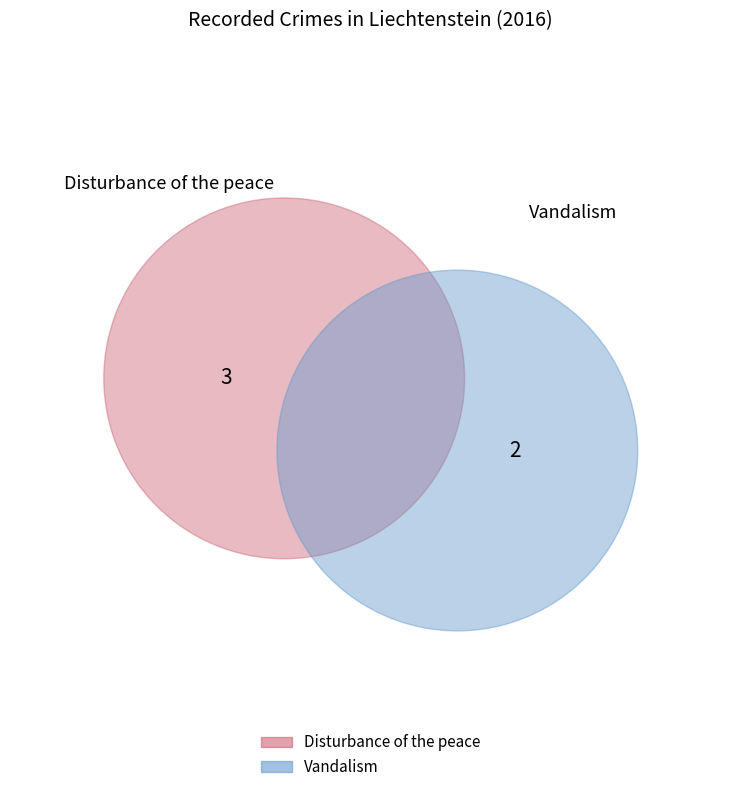

To the nearest percent, what portion does Disturbance of the peace represent?

60%